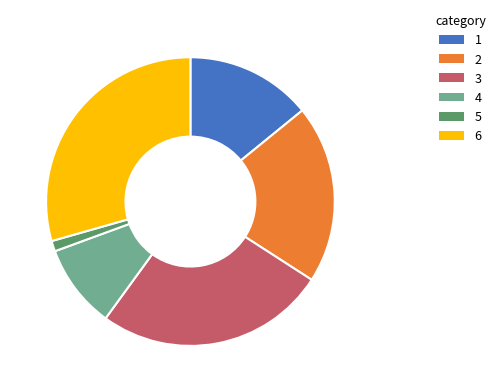

Combined, do 5 and 6 account for over 50%?

No